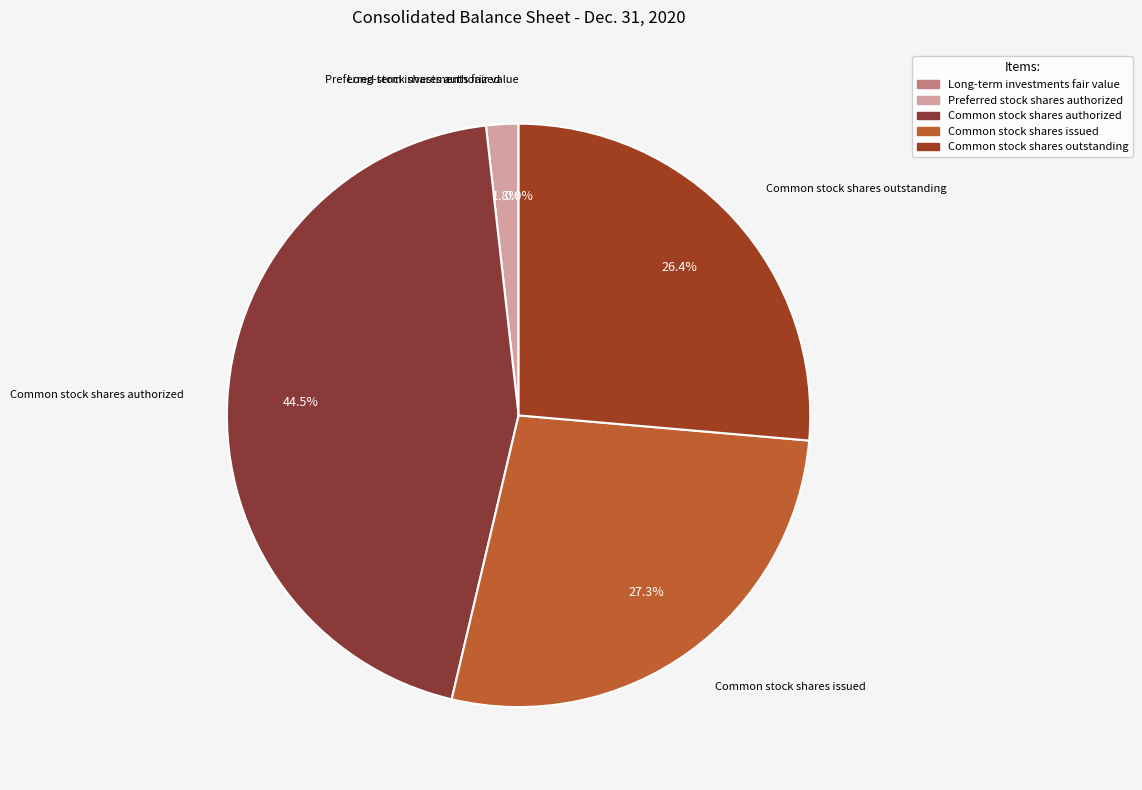

Approximately how many times larger is the value at Common stock shares issued compared to Common stock shares authorized?

0.6